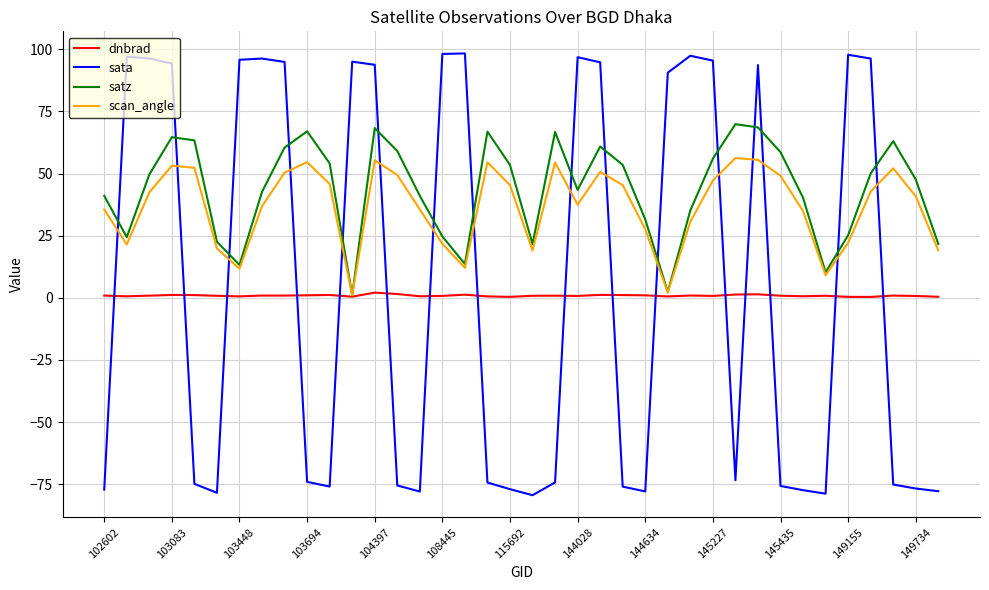

Which series has the largest range (max minus min)?

sata